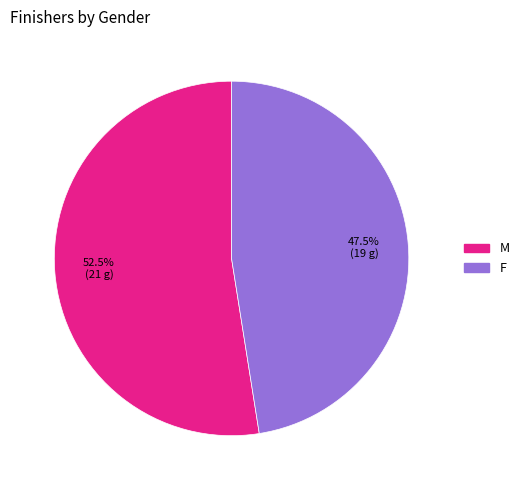

Does any single category account for the majority?

Yes